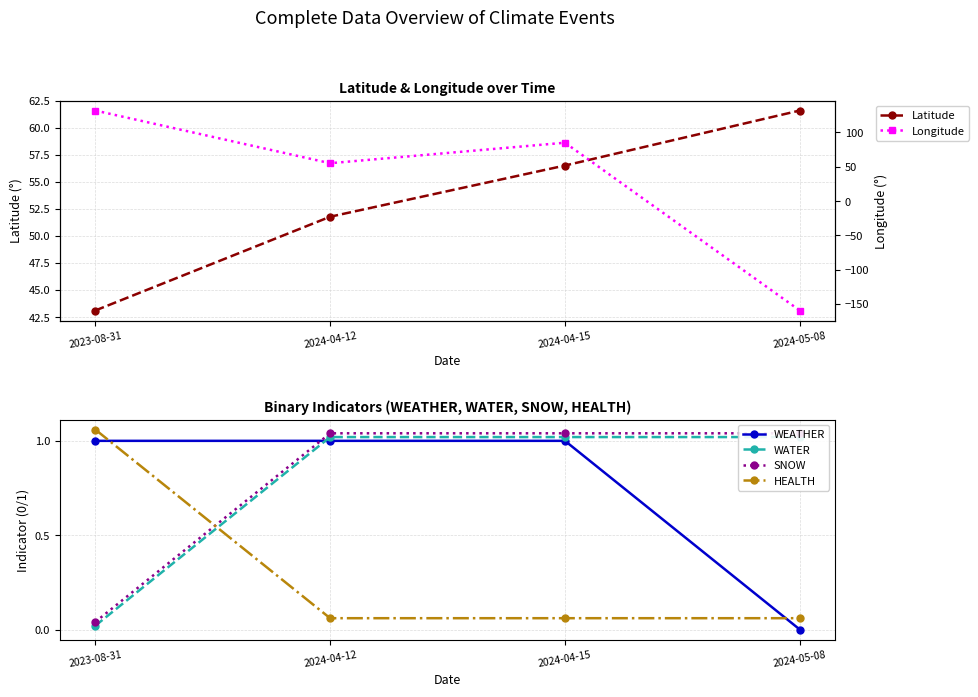

True or false: SNOW has more than 2 points higher than both neighbors.

False